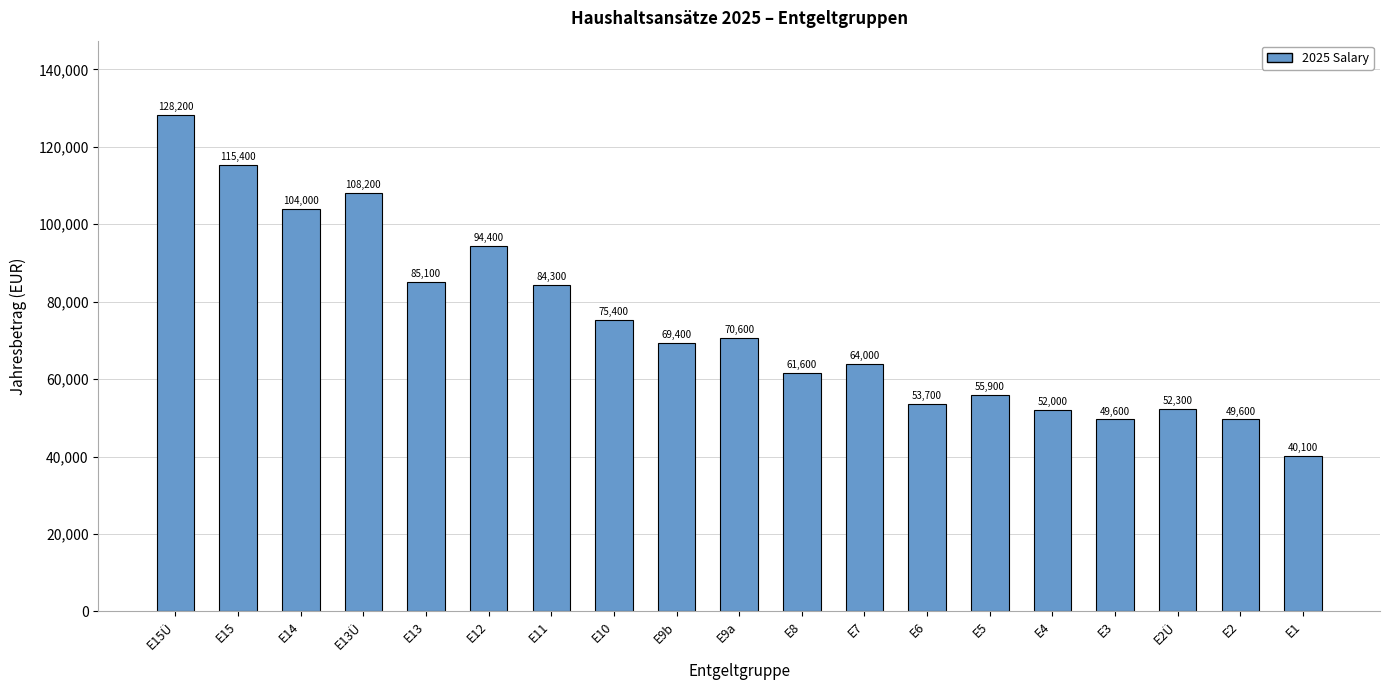

Reading right to left, extract all data points from this chart.

40100	49600	52300	49600	52000	55900	53700	64000	61600	70600	69400	75400	84300	94400	85100	108200	104000	115400	128200